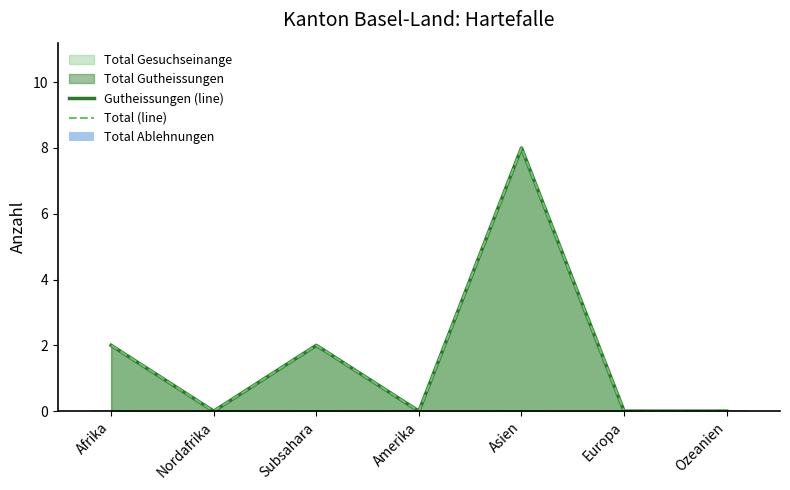

The value of Gutheissungen (line) at Ozeanien is 0.0. True or false?

True